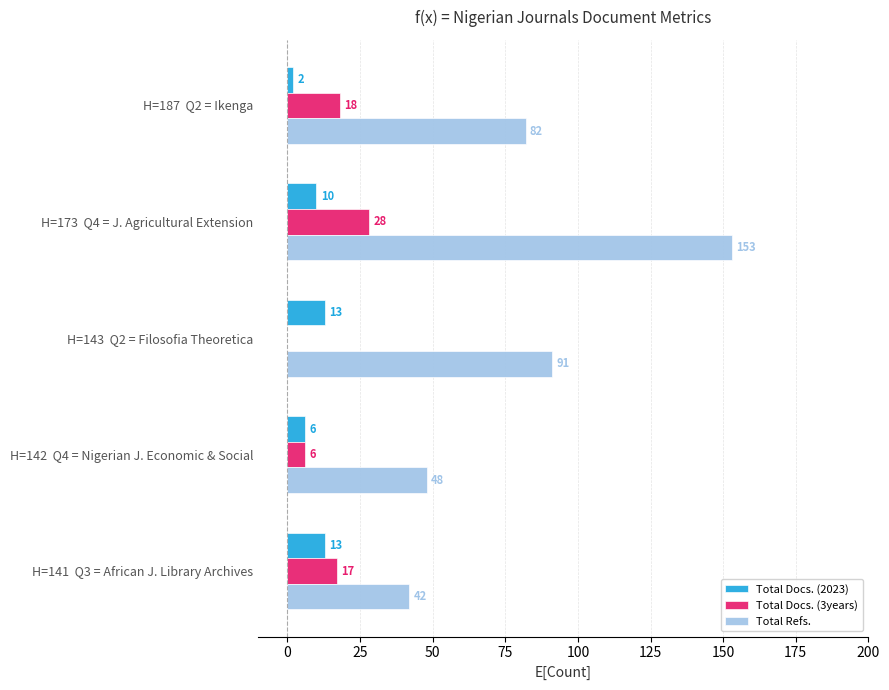

How many distinct data groups are displayed?

3